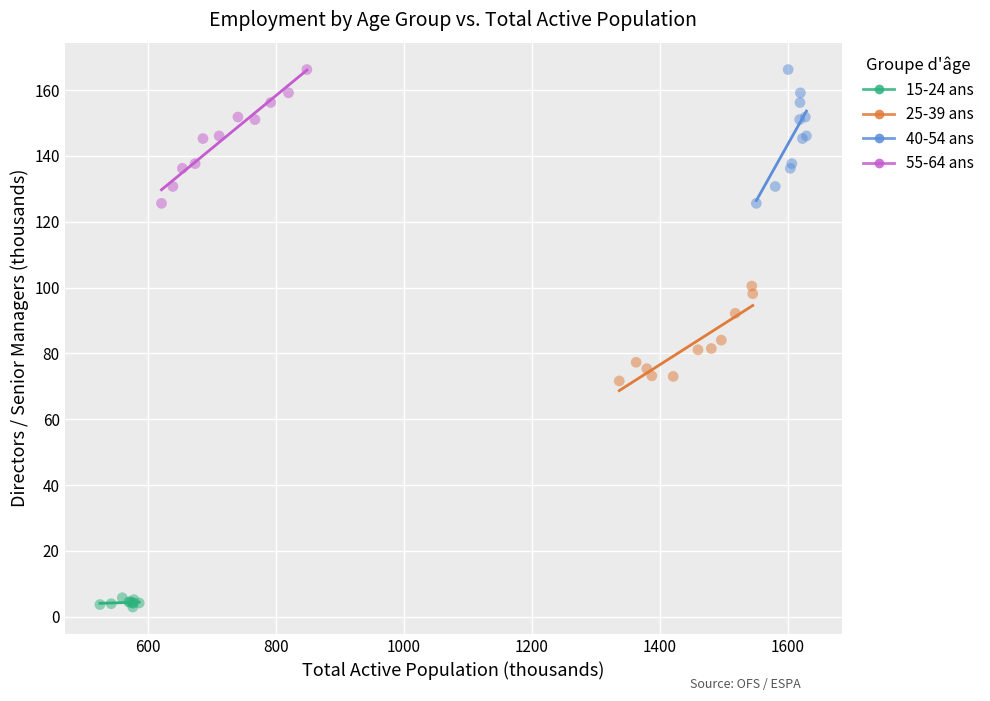

What are all the series names shown in the legend?

15-24 ans, 25-39 ans, 40-54 ans, 55-64 ans